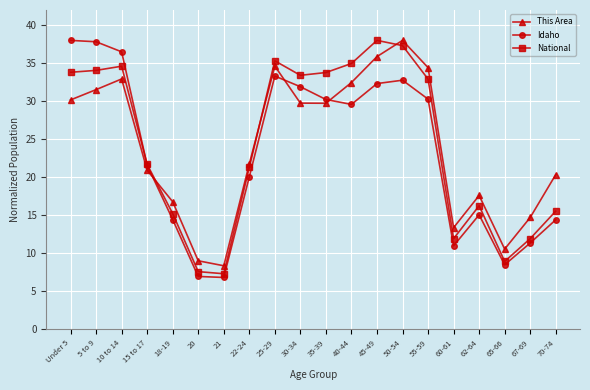

How many data points in Idaho are less than 29?

10